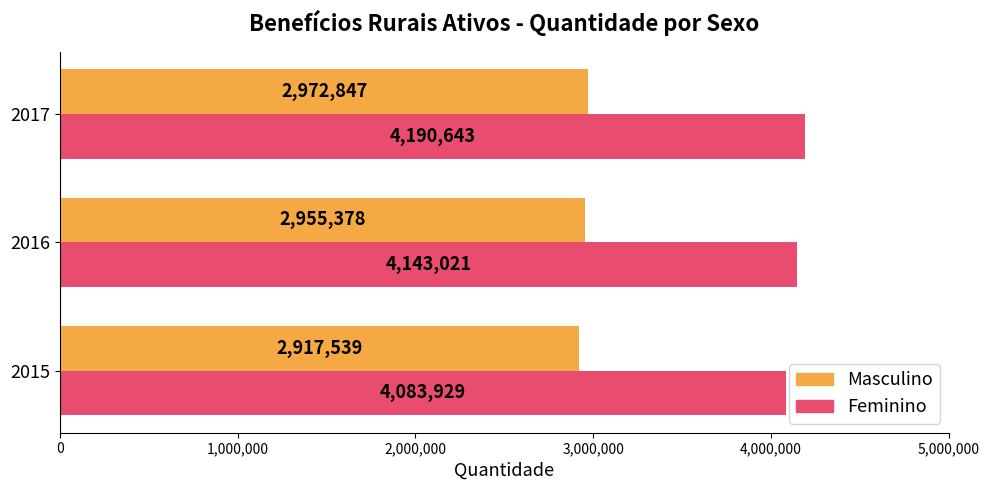

True or false: Masculino has a value of 2917539 at 2015.

True